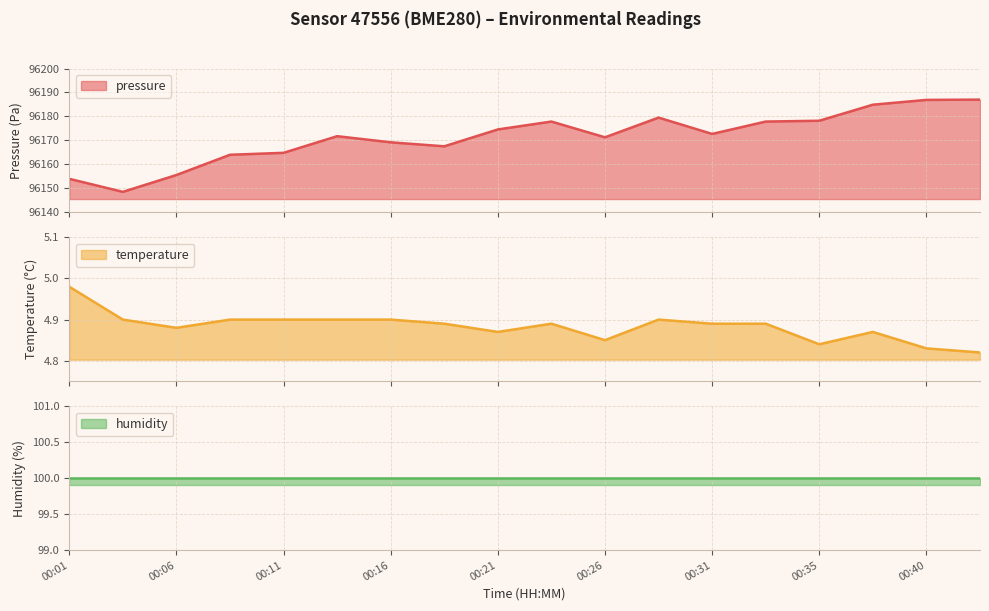

What is the greatest value displayed?

96187.0